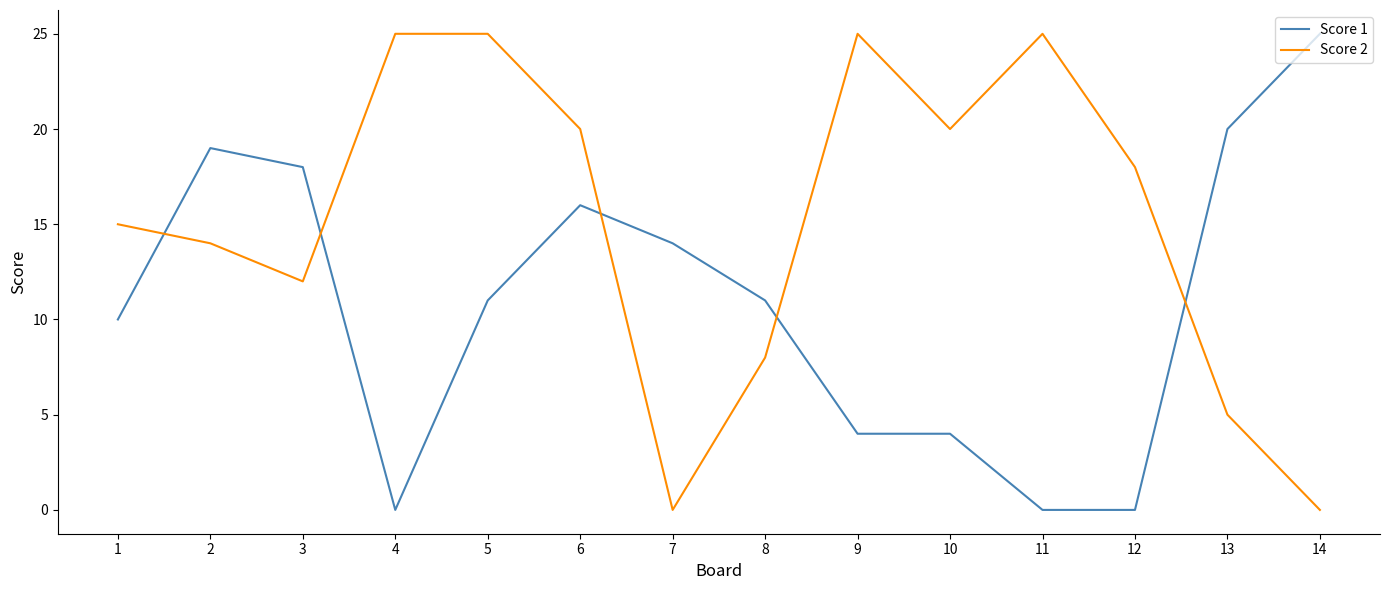

Does the chart have visible grid lines?

No